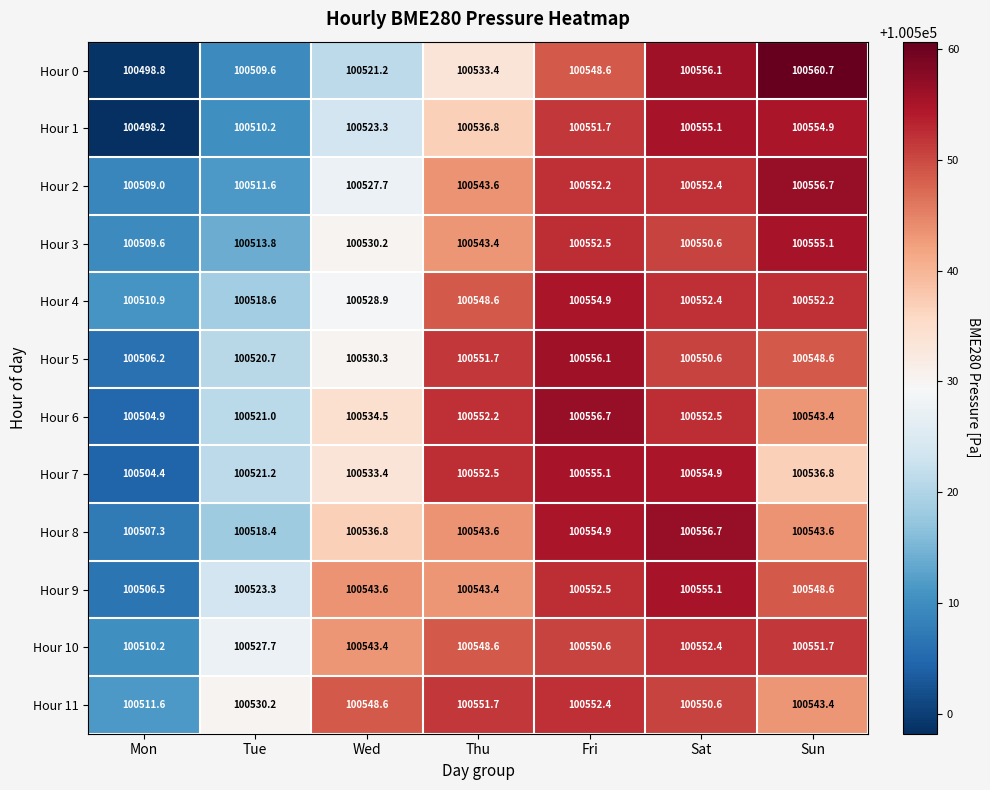

The value of Hour 2 at Mon is 100509.0. True or false?

True